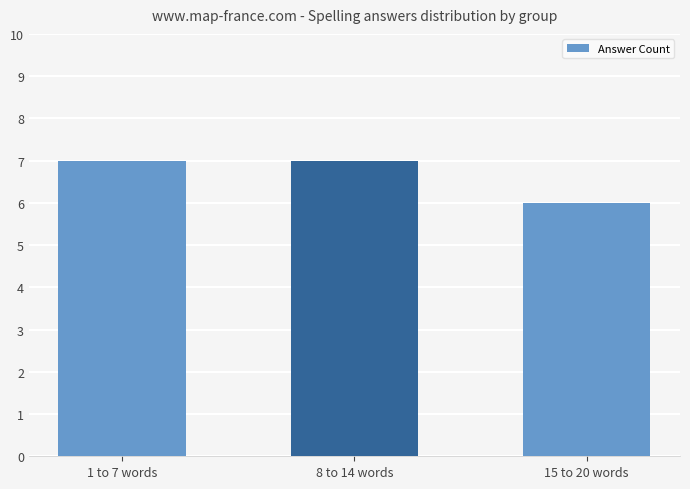

Count the number of categories in the chart.

3